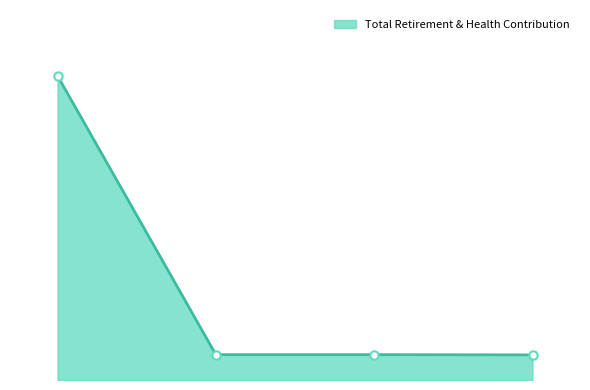

True or false: the data has more than 1 interior local peaks.

False